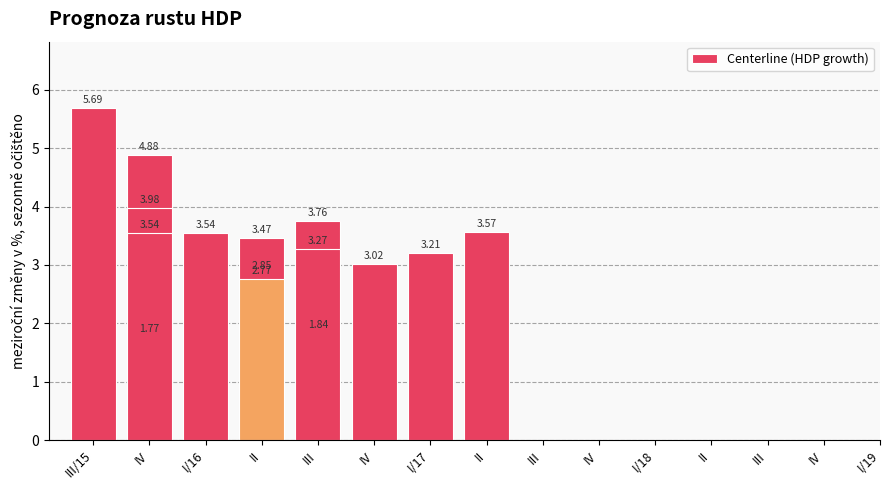

What is the ratio of the value at III to the value at I/17?

1.1